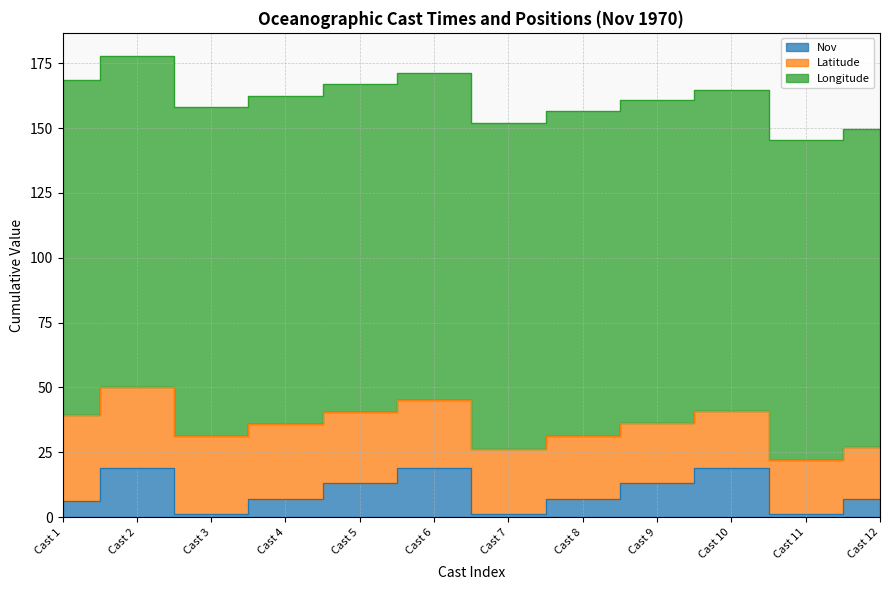

What is the value of the Longitude point at the 4th from the left?

126.5